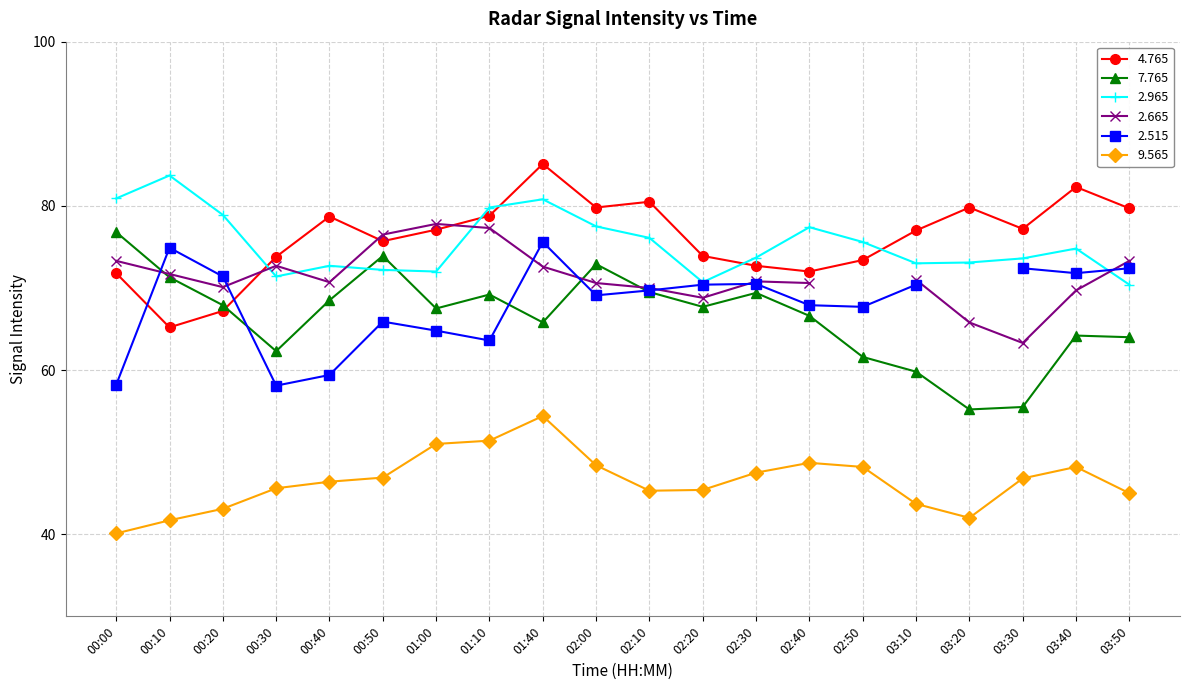

At which label is 7.765 closest to 66?

01:40